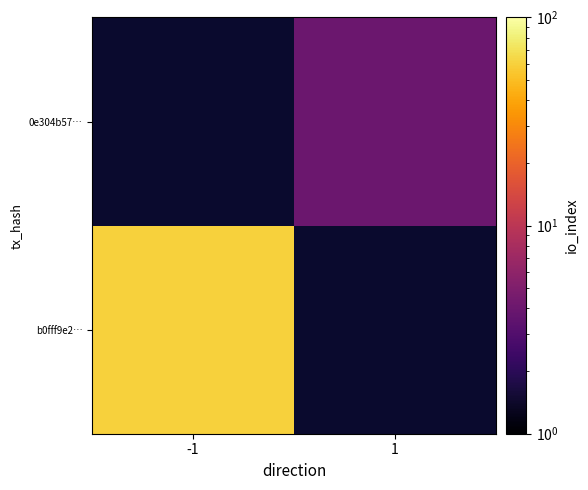

Rank the series by their maximum value, from lowest to highest.

b0fff9e2…, 0e304b57…